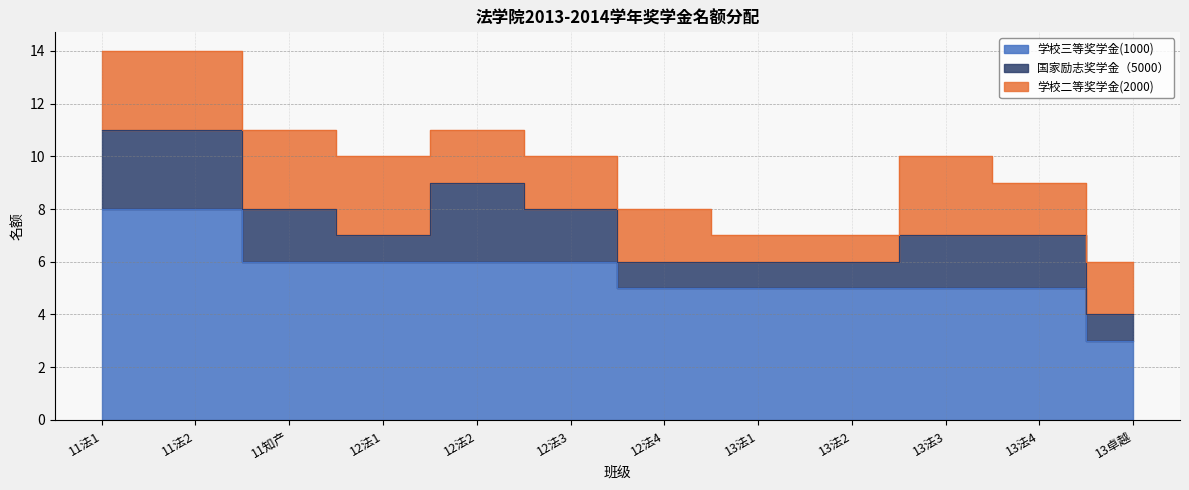

Is the value of 学校三等奖学金(1000) at 13法3 greater than the value of 国家励志奖学金（5000） at 13卓越?

Yes